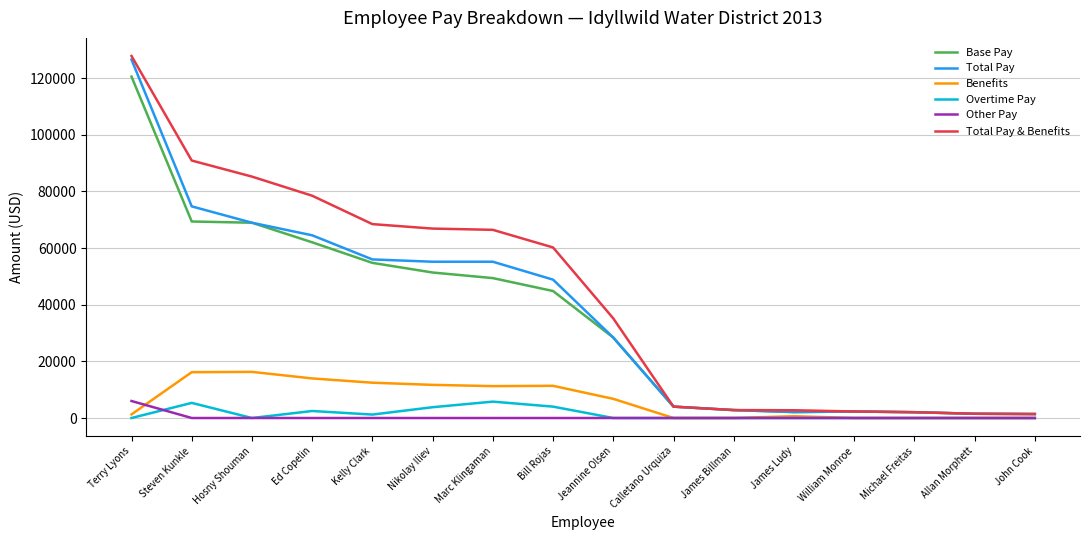

What position from the right is Michael Freitas?

3